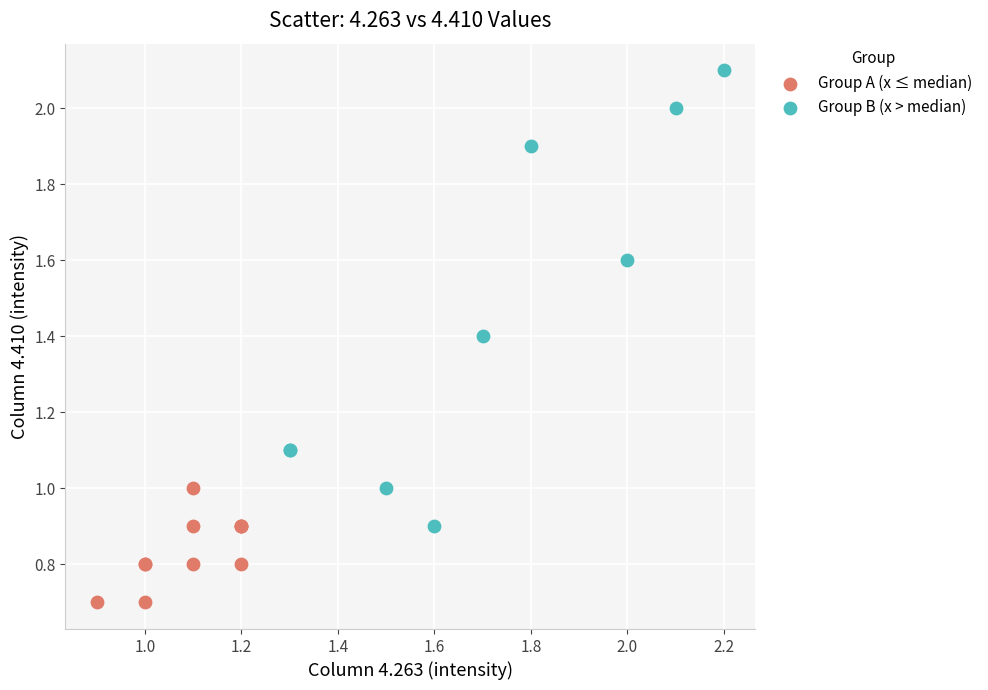

Which series reaches the maximum Y coordinate?

Group B (x > median)